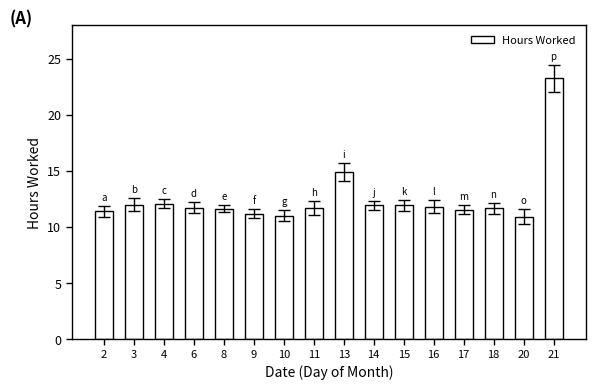

What is the difference between the second highest and second lowest values?

3.9